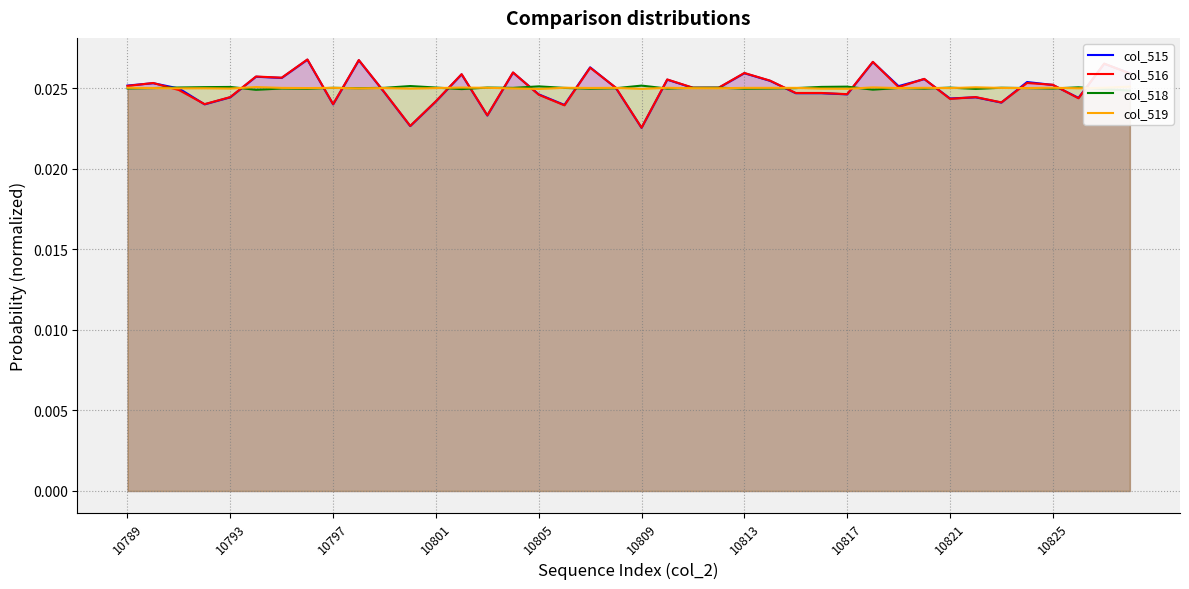

True or false: col_516 has a value of 0.0 at 19.

False